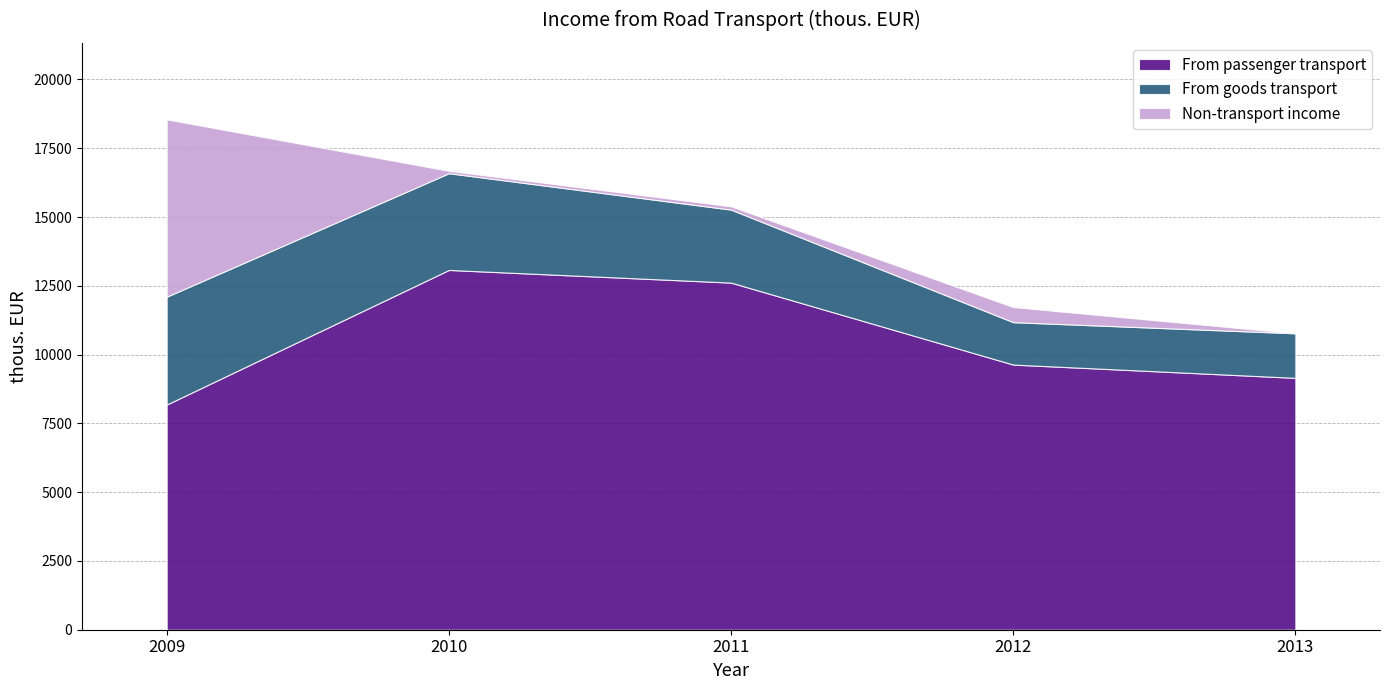

True or false: From passenger transport has more than 0 points higher than both neighbors.

True